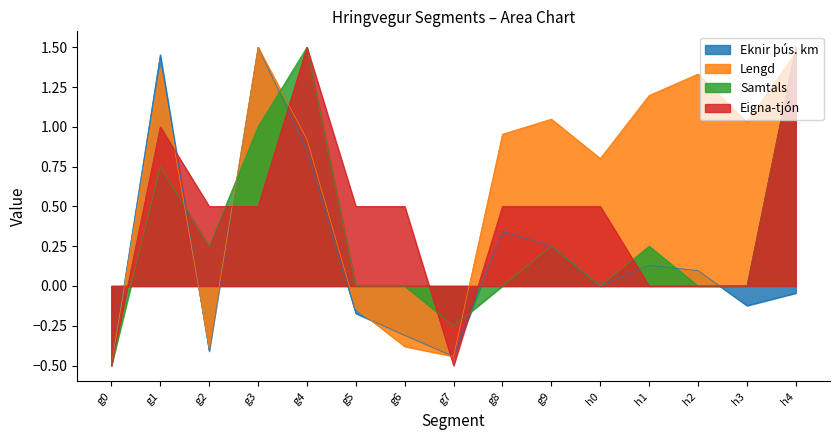

Where is the first local maximum for Eigna-tjón?

g1